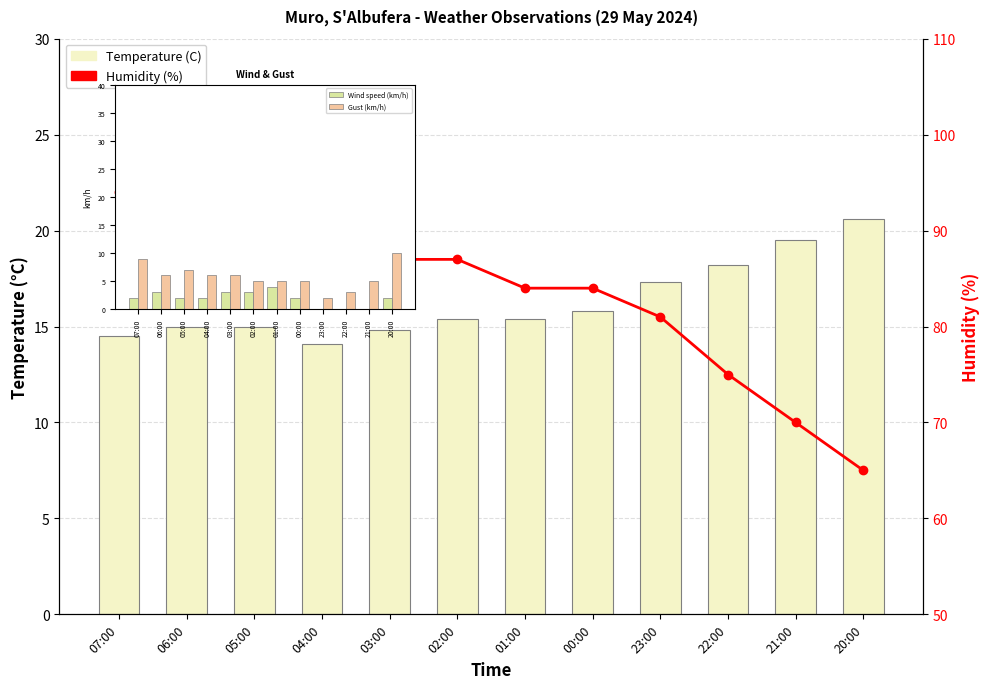

What is the label of the 11th bar from the left?

21:00